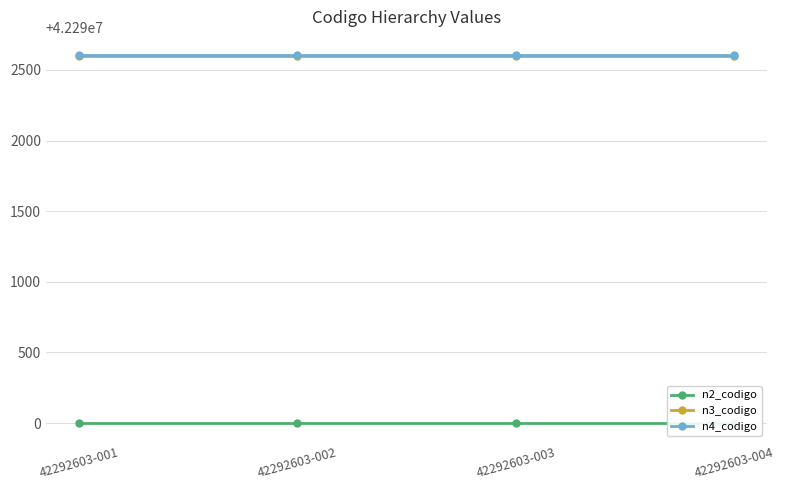

Reading left to right, extract all data points from this chart.

n2_codigo: 42290000	42290000	42290000	42290000
n3_codigo: 42292600	42292600	42292600	42292600
n4_codigo: 42292603	42292603	42292603	42292603